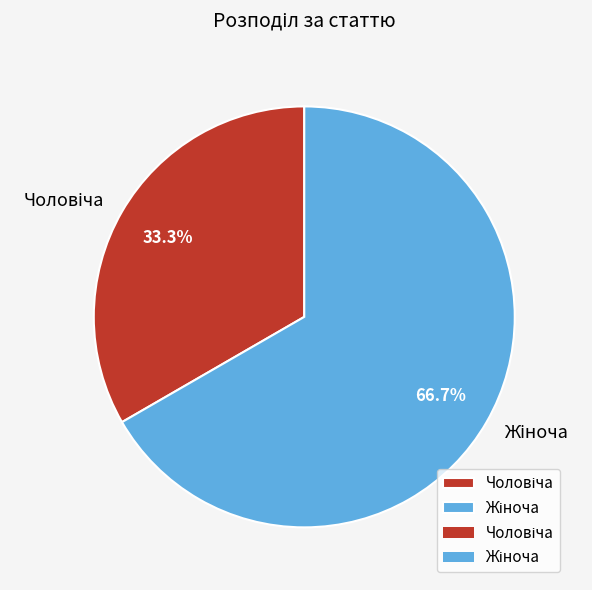

Is there any slice that represents more than half of the pie?

Yes